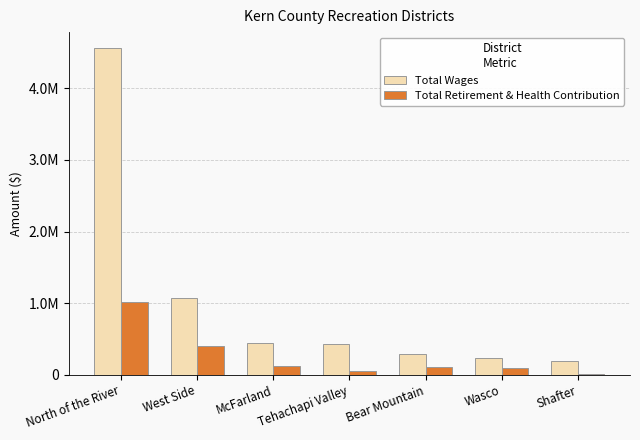

Is the value of Total Retirement & Health Contribution at Bear Mountain greater than the value of Total Wages at Shafter?

No